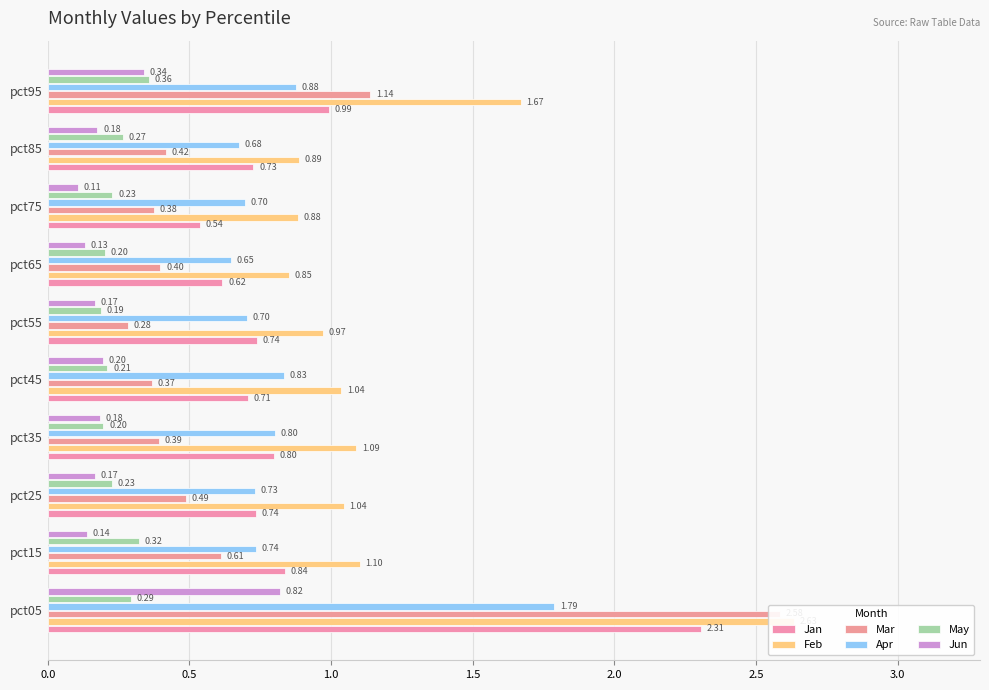

Is it true that Feb equals 0.4 at pct15?

False